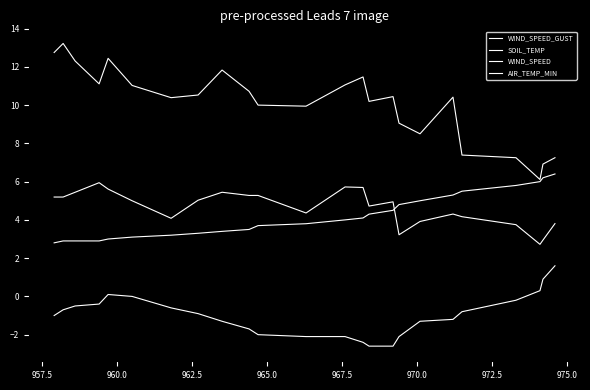

Does the chart have visible grid lines?

No